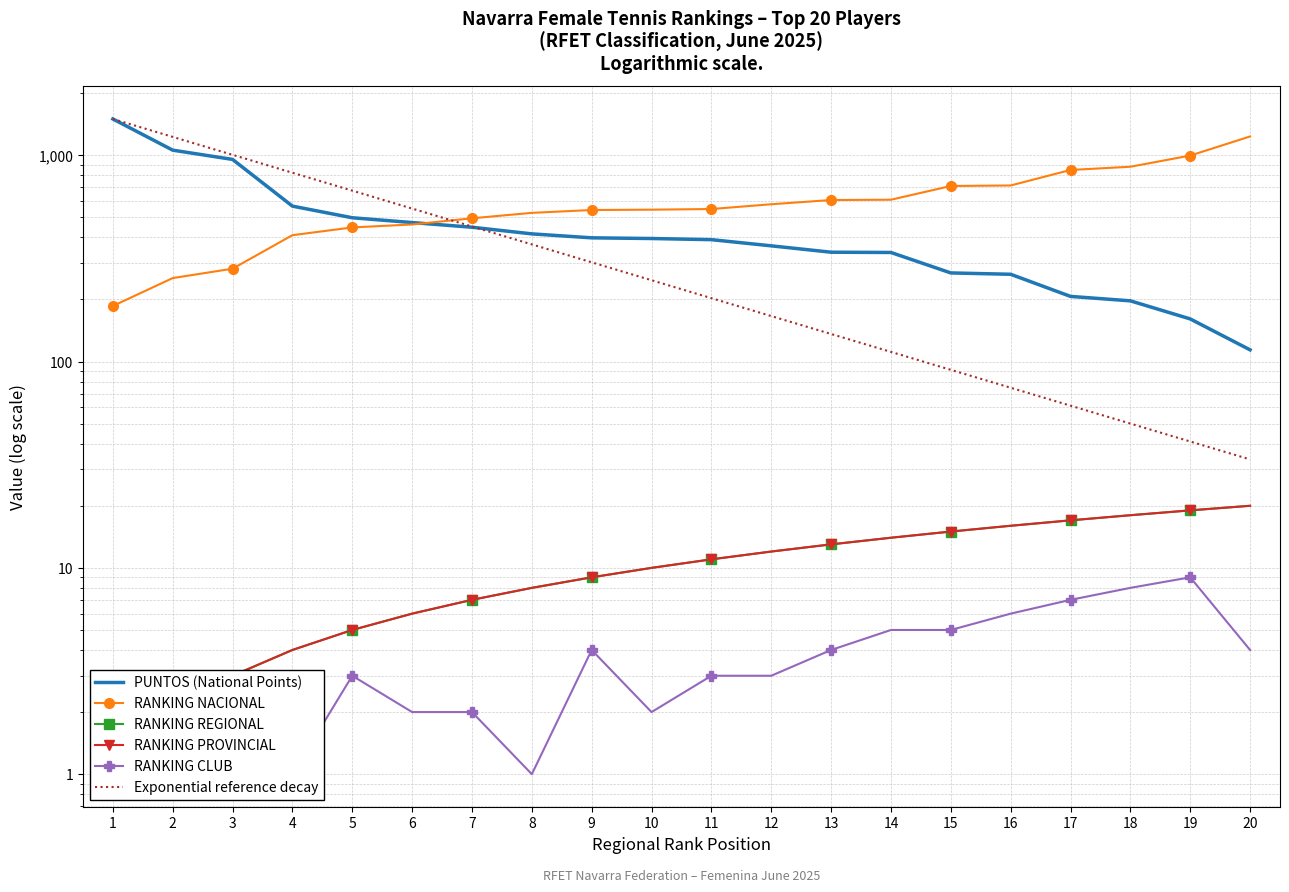

Count the number of categories in the chart.

20